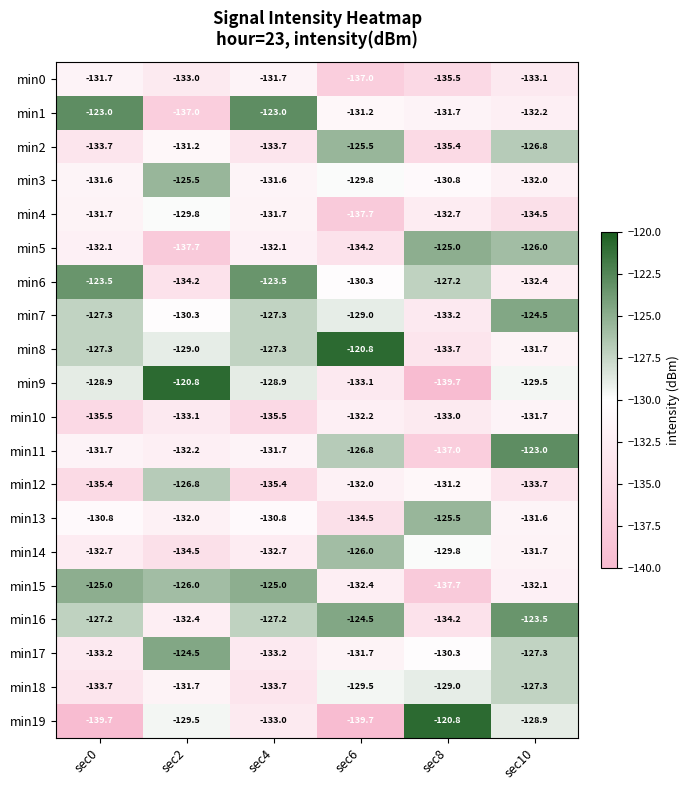

What is the minimum value for min1?

-137.0